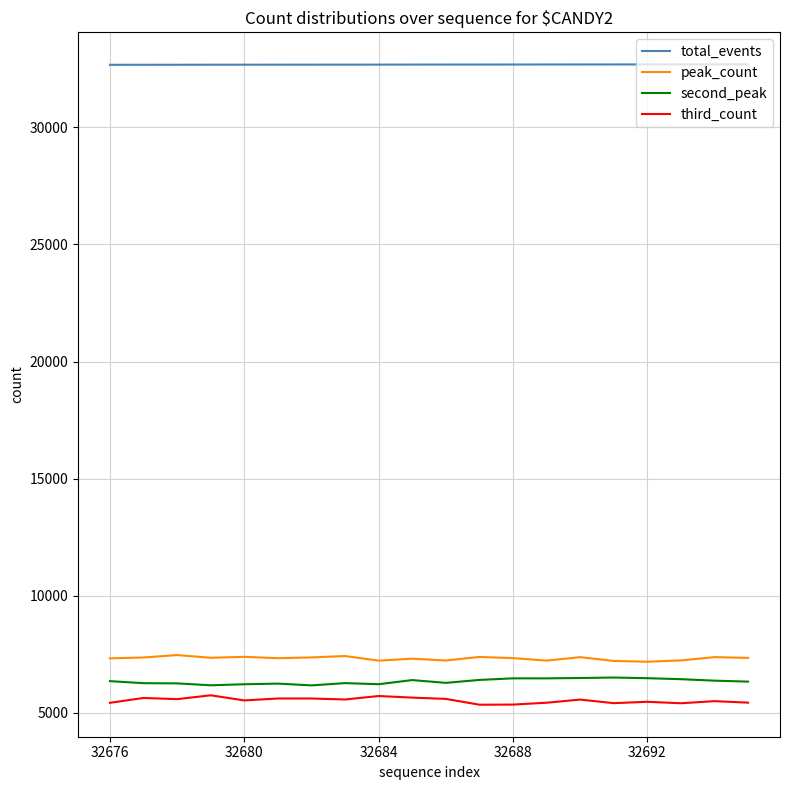

What is the highest value of the third_count series?

5744